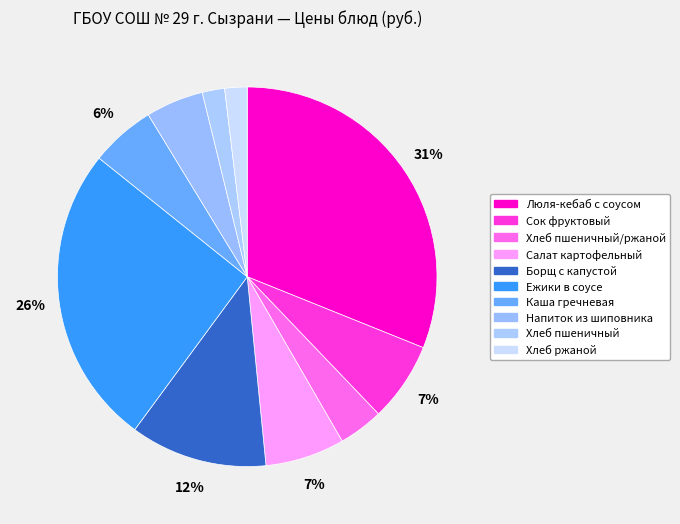

To the nearest percent, what portion does Хлеб пшеничный/ржаной represent?

4%